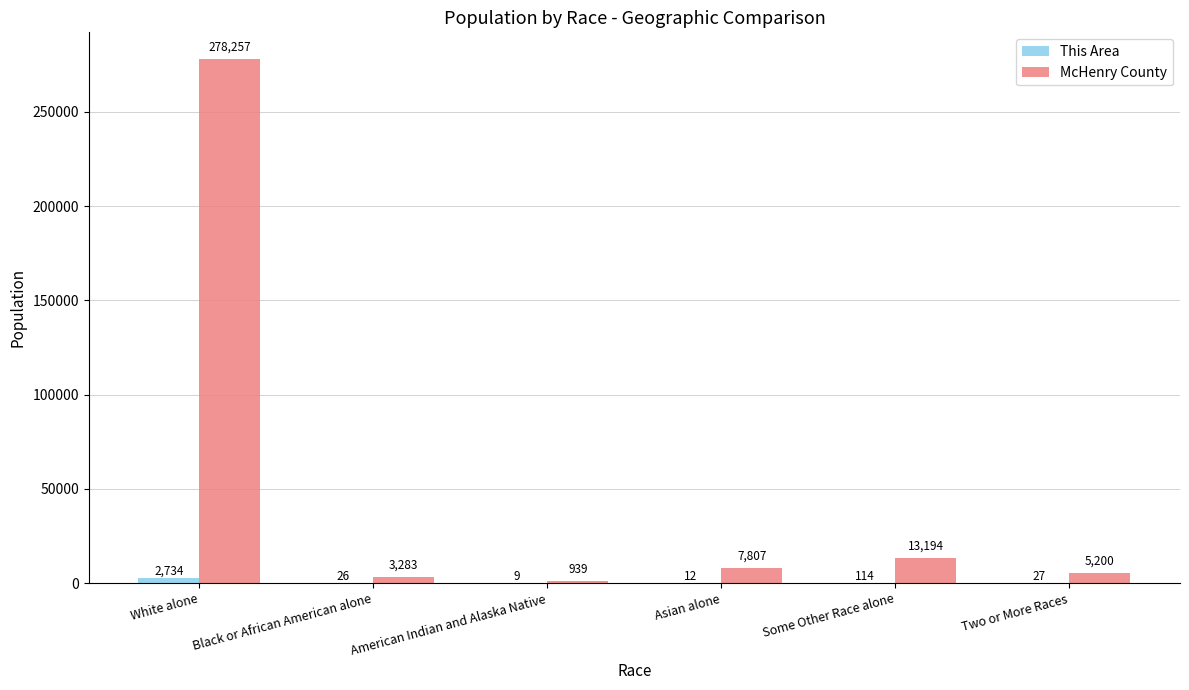

What is the total value across all series at Black or African American alone?

3309